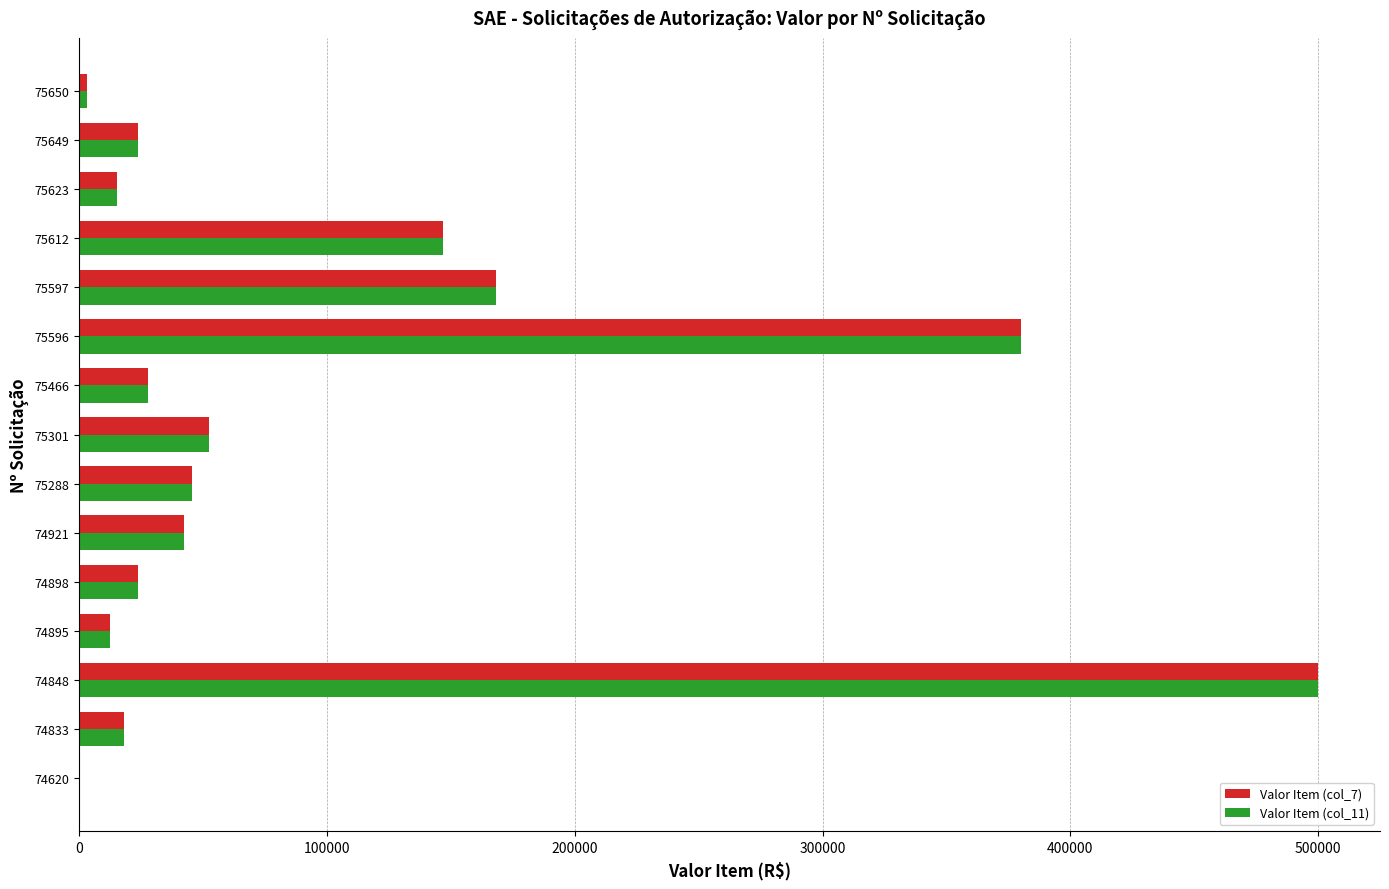

True or false: Valor Item (col_11) has a value of 52316.8 at 75301.

True